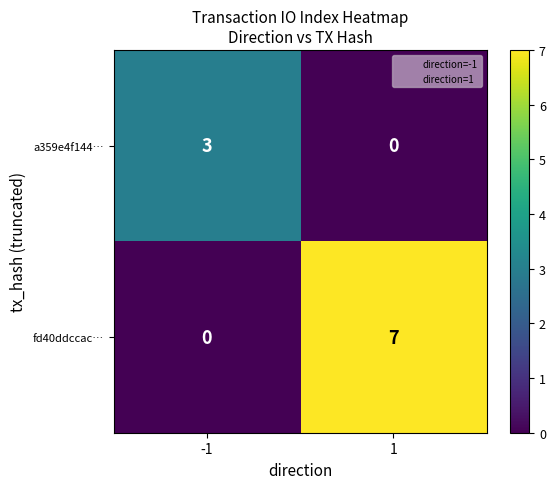

What is the maximum value shown in the chart?

7